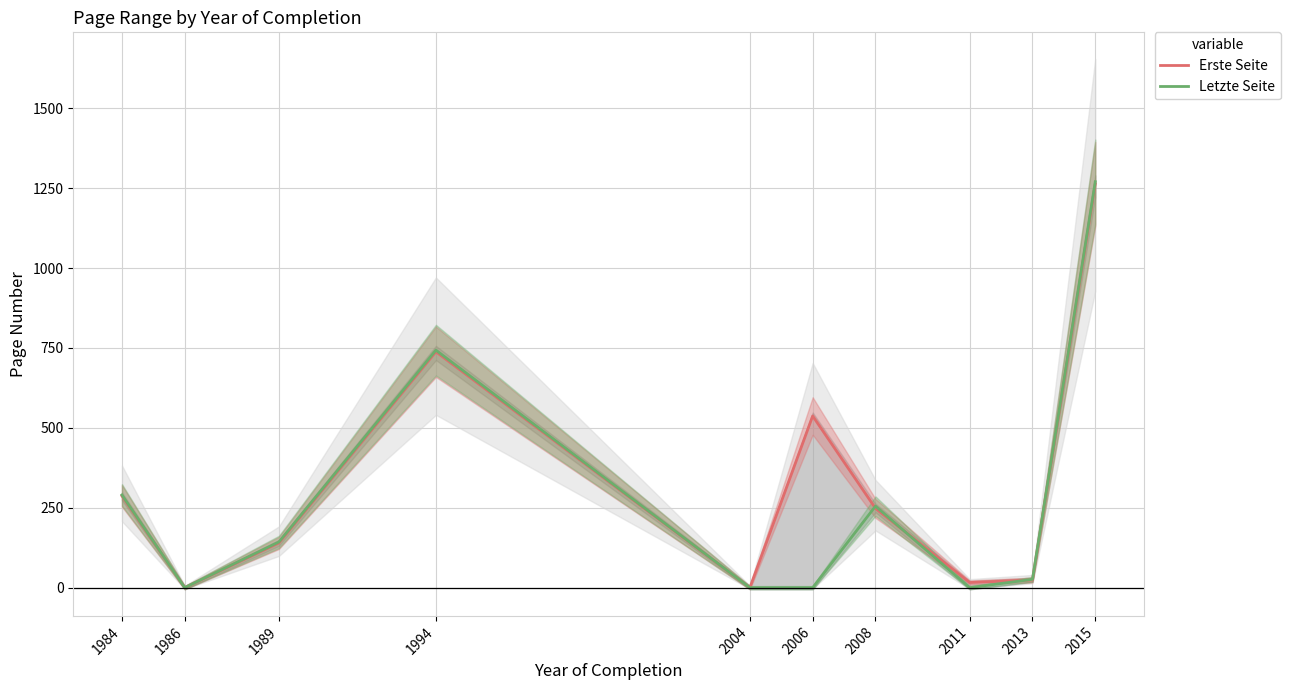

What is the spread (max minus min) of values at 2011?

16